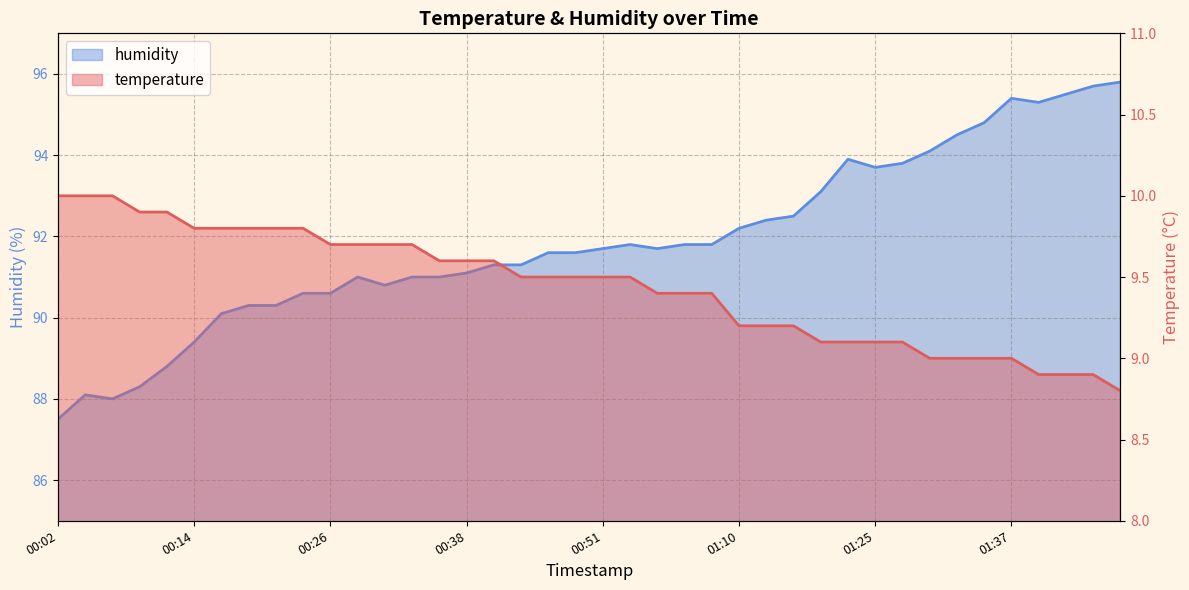

How many data points does each series have?

40